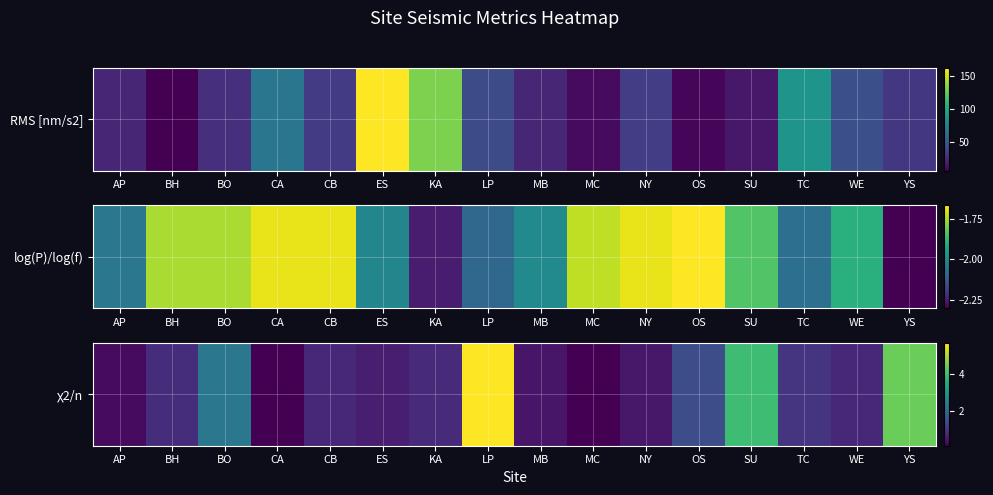

What is the difference between the maximum and second lowest values?

5.6